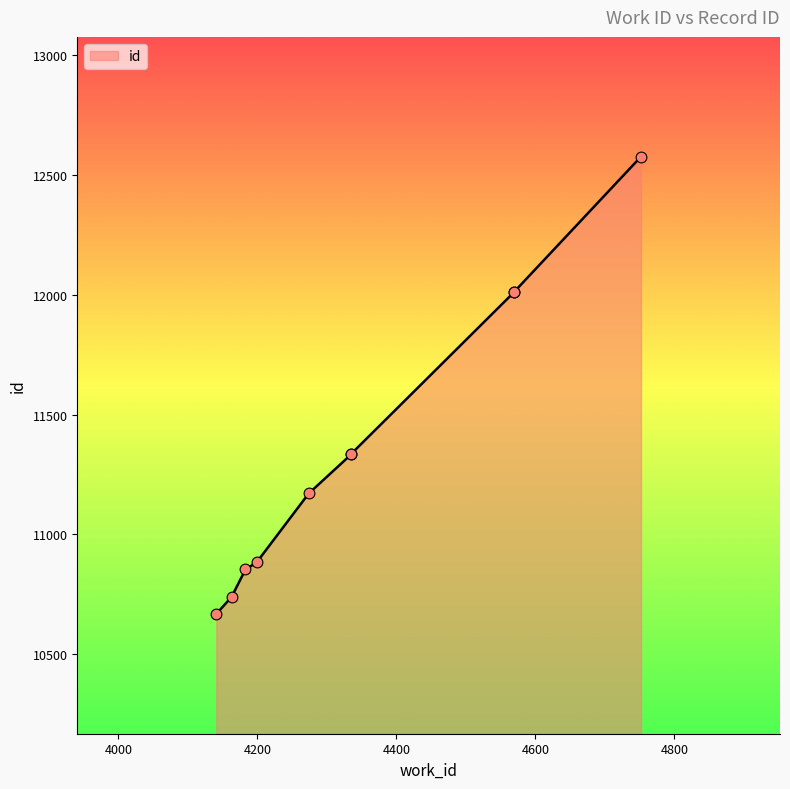

What is the change in value from 4199 to 4570?

+1130